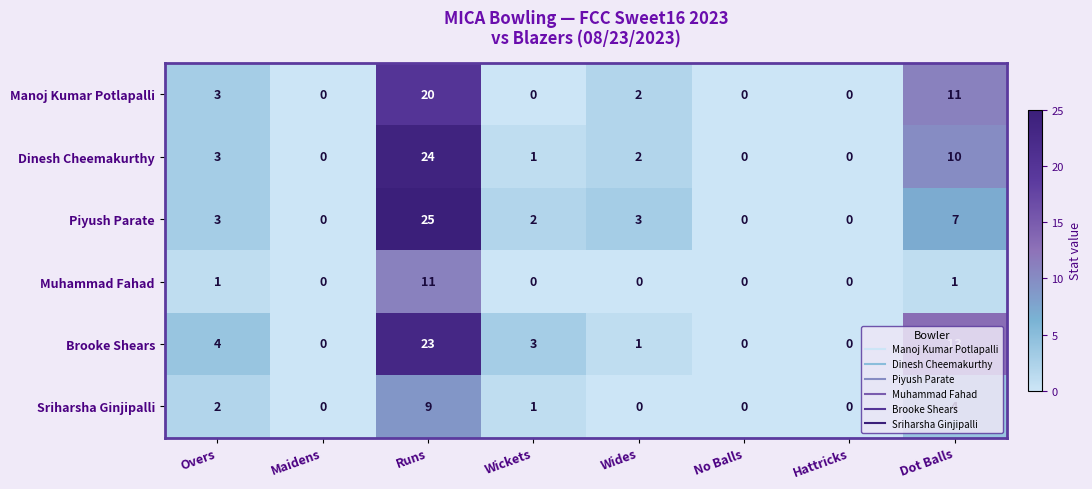

List the series in order of their peak value, highest first.

Piyush Parate, Dinesh Cheemakurthy, Brooke Shears, Manoj Kumar Potlapalli, Muhammad Fahad, Sriharsha Ginjipalli